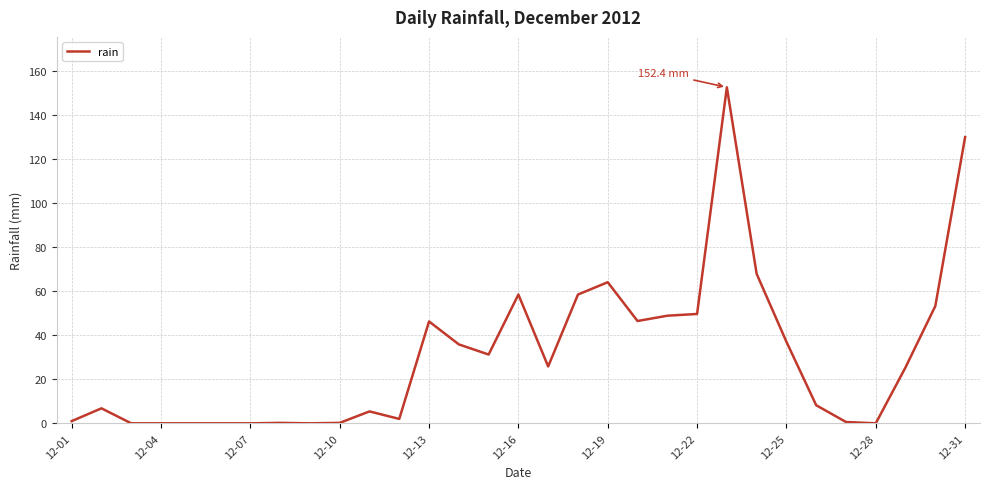

What is the maximum value shown in the chart?

152.4